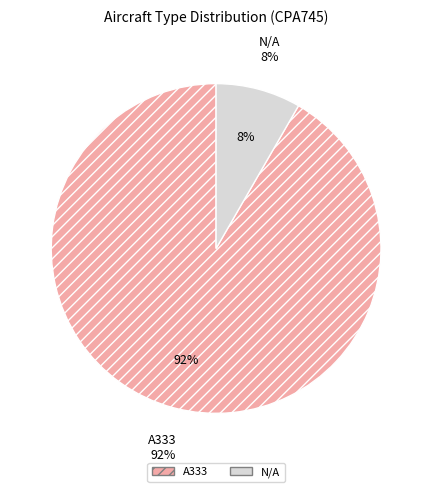

What is the smallest slice in the pie chart?

N/A